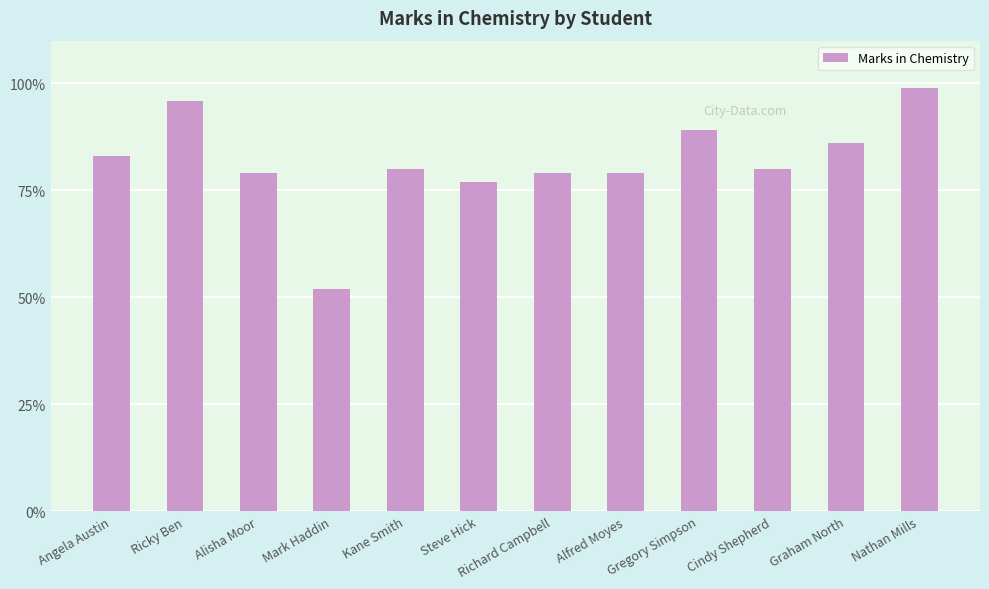

What is the change in value from Kane Smith to Richard Campbell?

-1